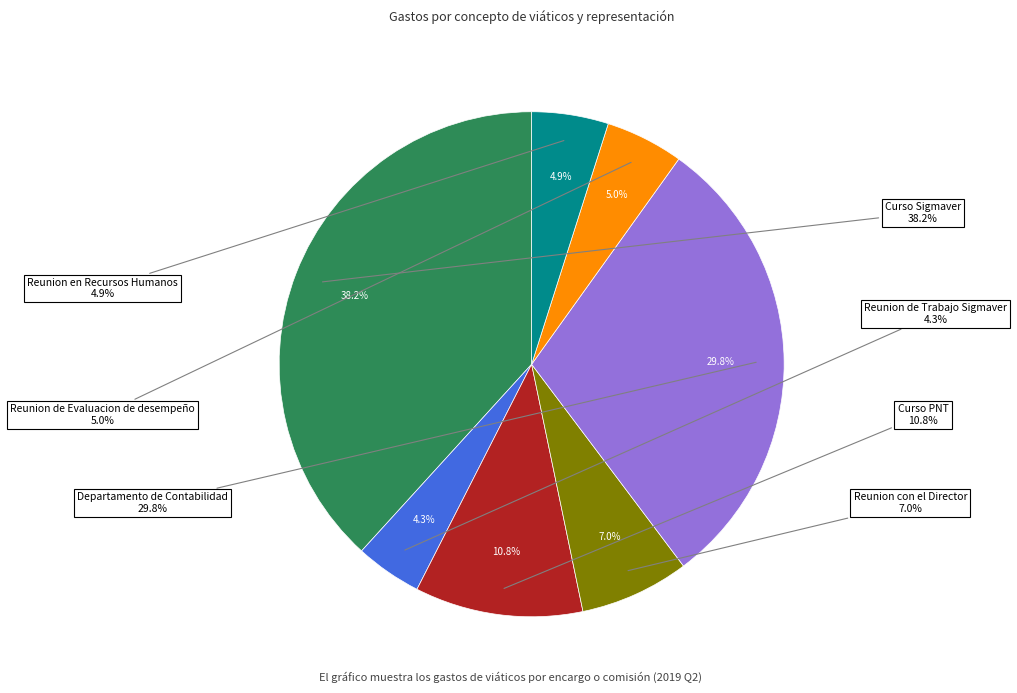

What is the ratio of the value at Departamento de Contabilidad to the value at Reunion de Evaluacion de desempeño?

6.0